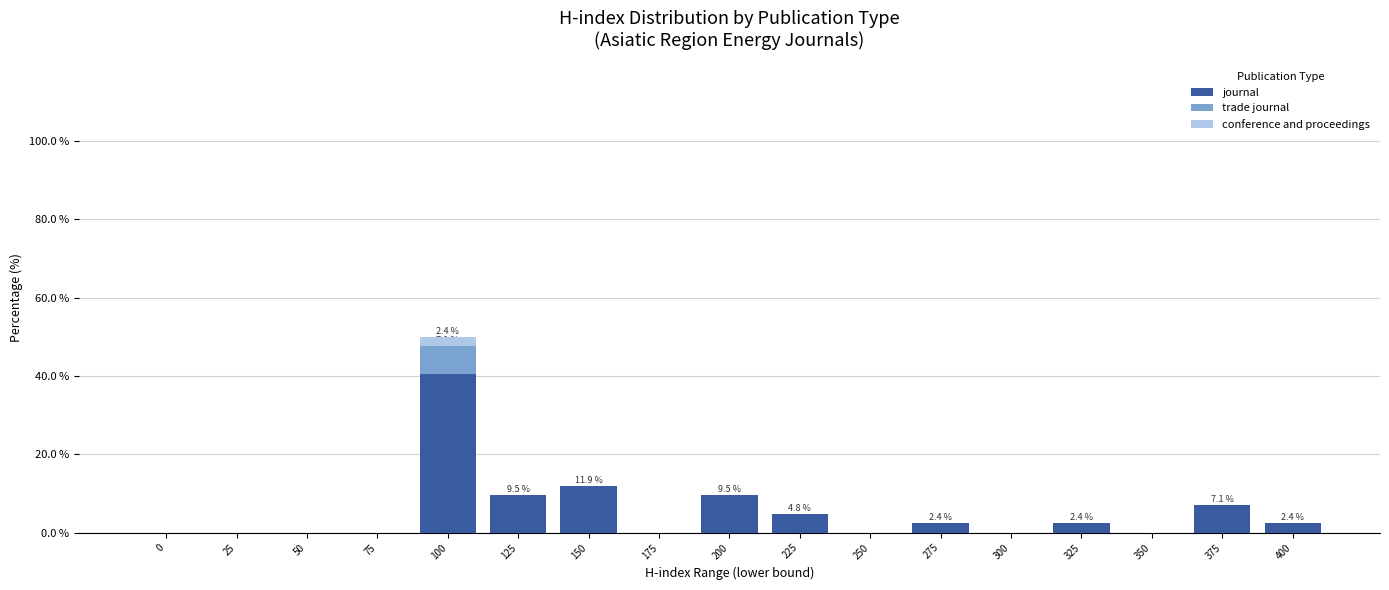

At which category is the sum across all series the highest?

100